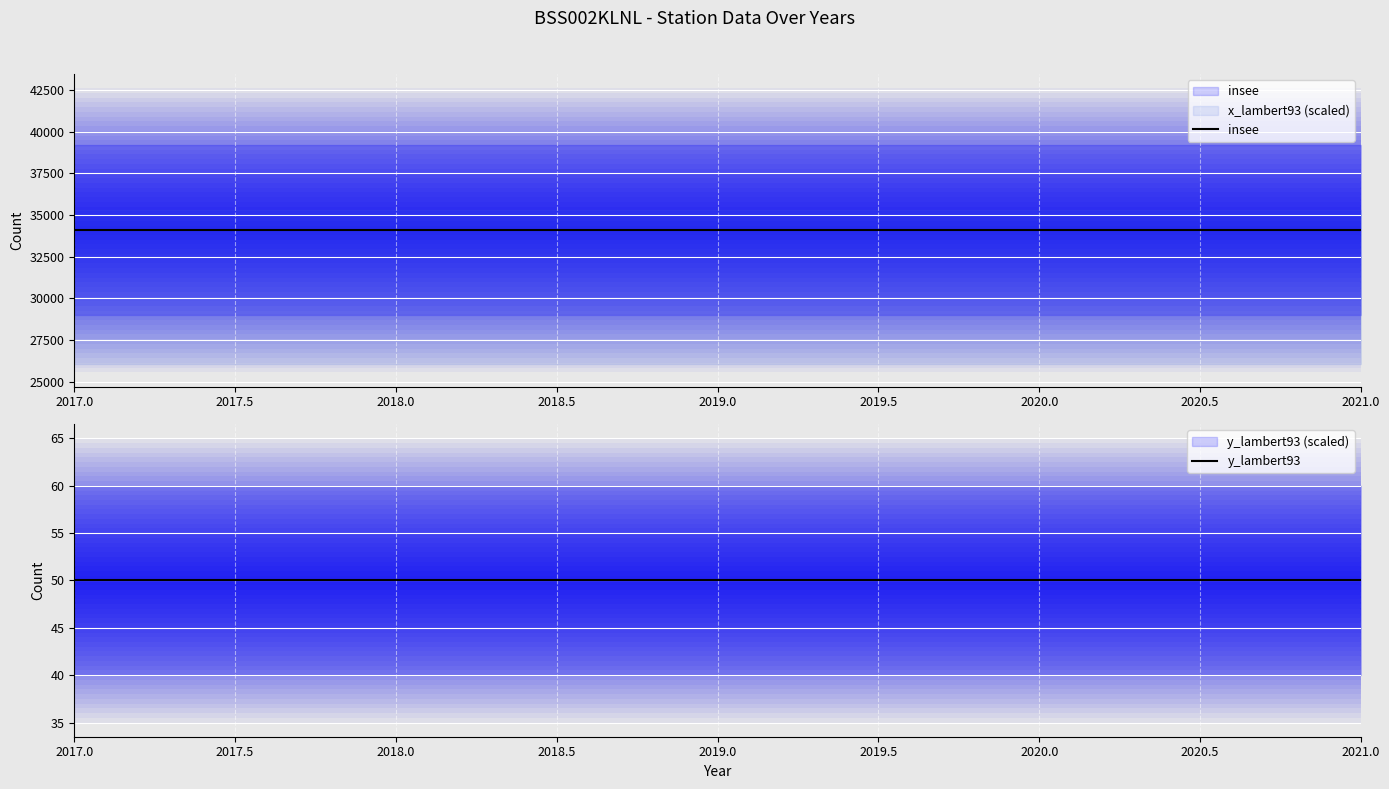

Does the chart display data point markers on the line(s)?

No